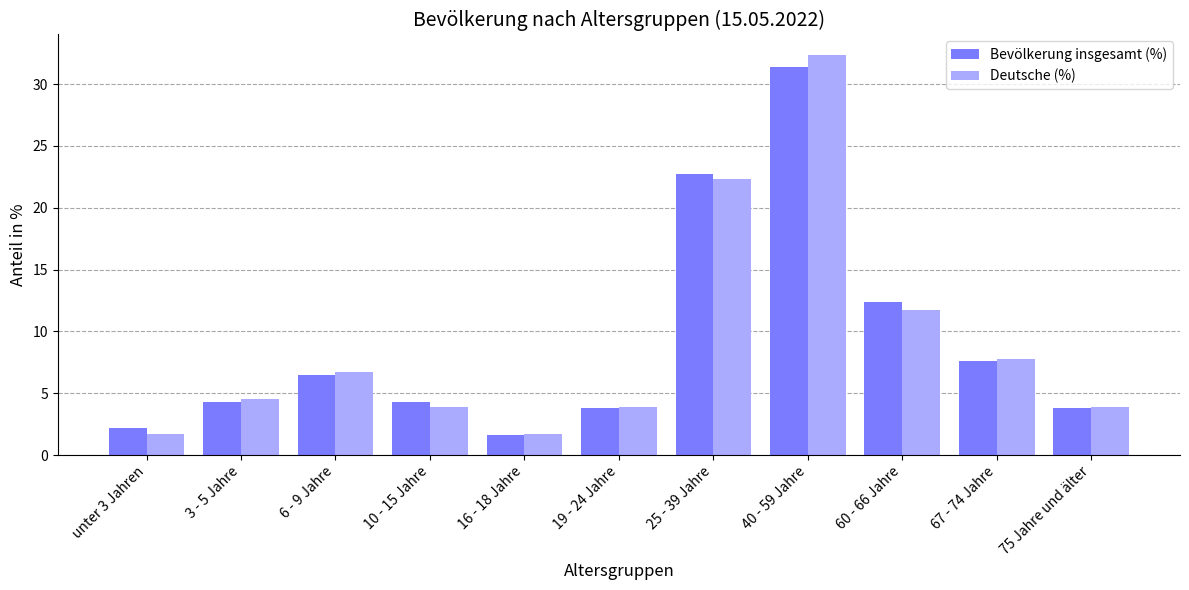

What is the highest value of the Bevölkerung insgesamt (%) series?

31.4